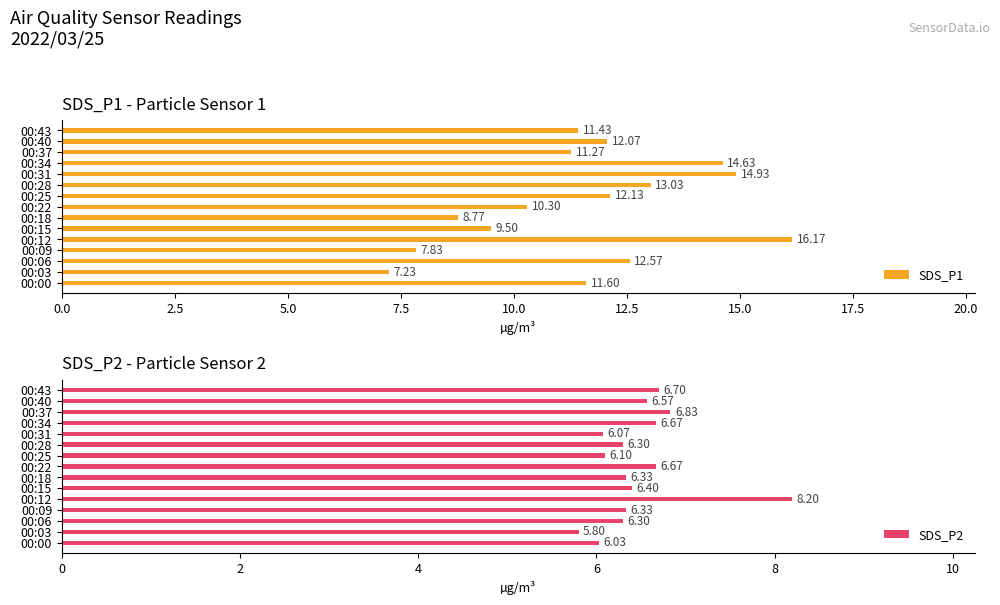

List the labels in order of SDS_P1 value, largest first.

00:12, 00:31, 00:34, 00:28, 00:06, 00:25, 00:40, 00:00, 00:43, 00:37, 00:22, 00:15, 00:18, 00:09, 00:03